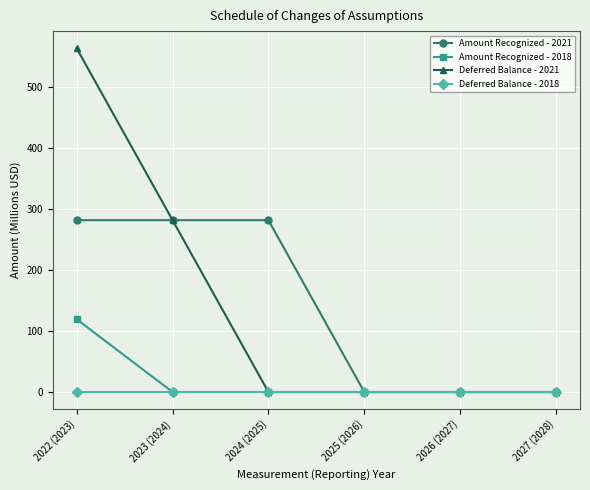

What is the label of the 4th point from the right?

2024 (2025)